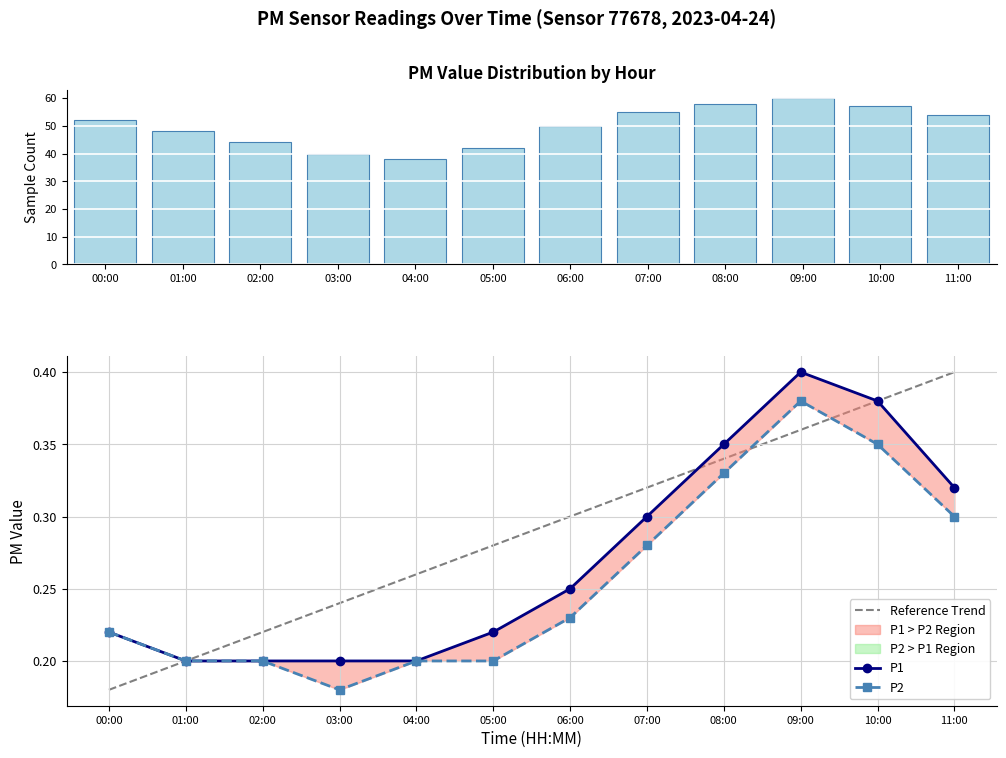

Rank the series by their maximum value, from lowest to highest.

P2, P1